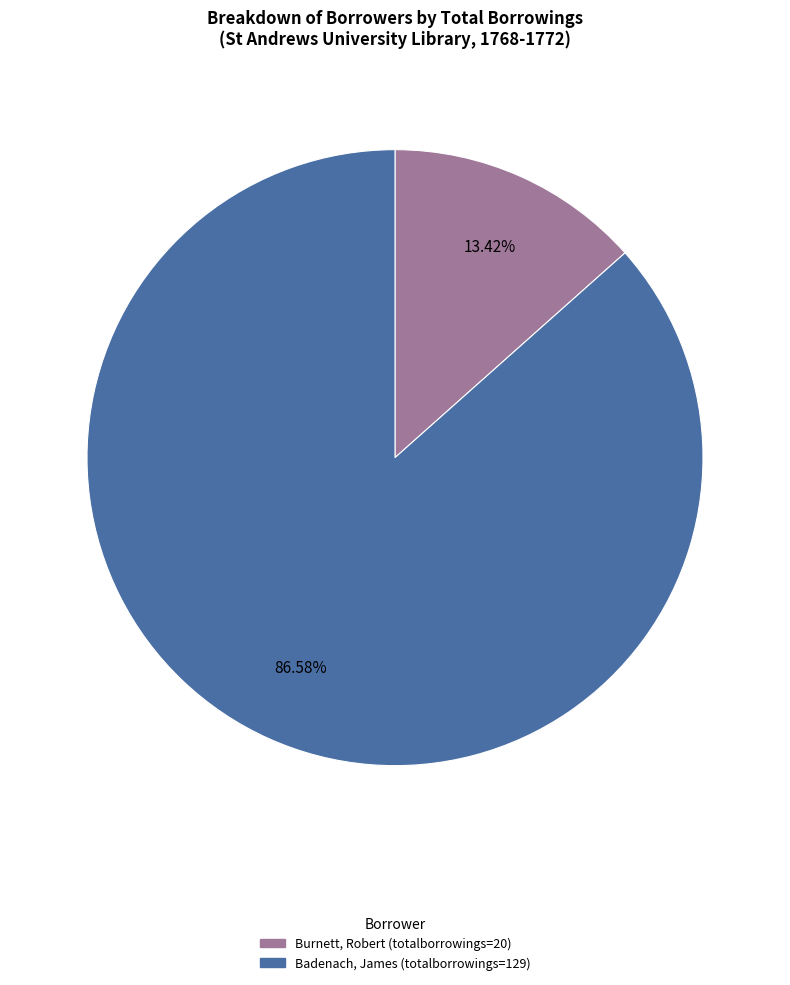

How many segments does this pie chart have?

2